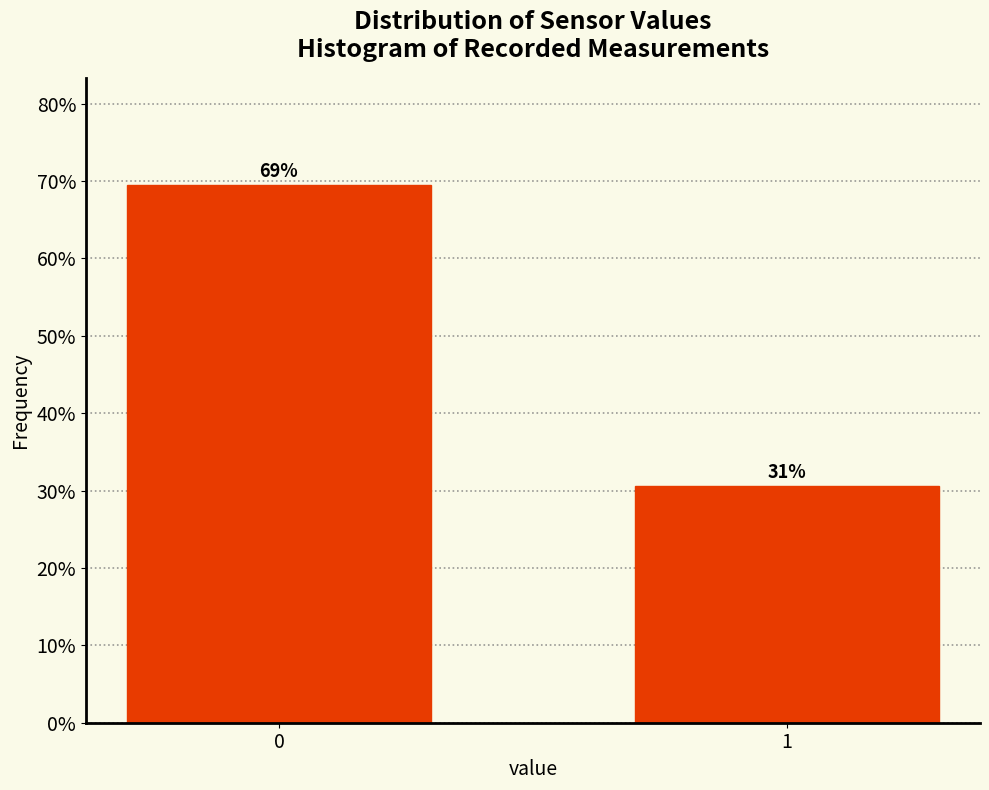

Does the chart contain any negative values?

No